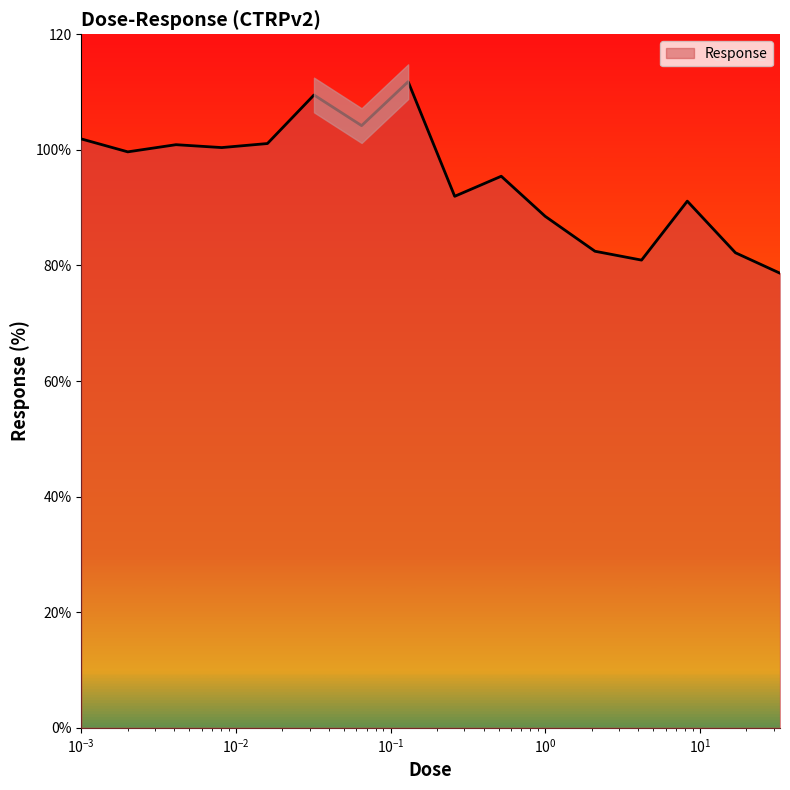

The chart shows a value of 91.1 at 8.3. True or false?

True